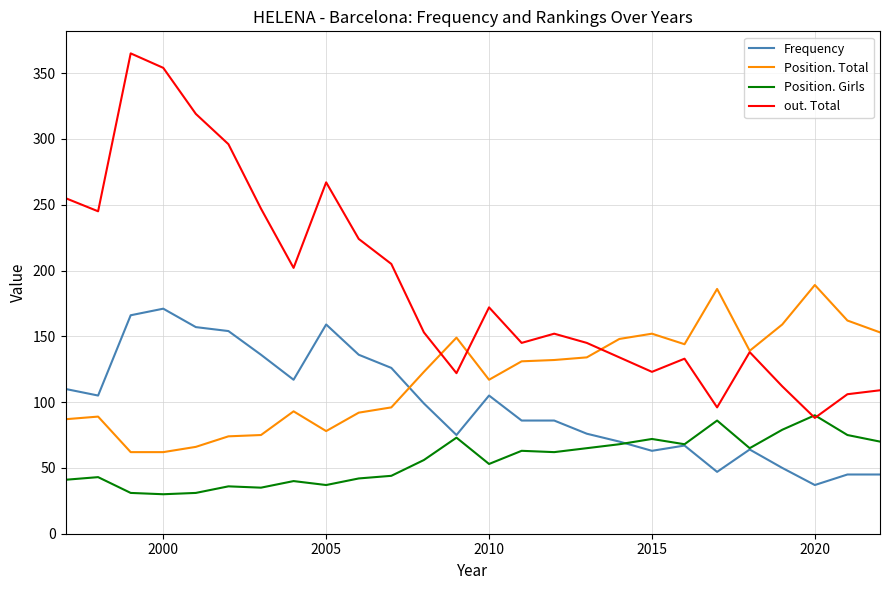

What is the difference between the maximum and second lowest values in the Frequency series?

126